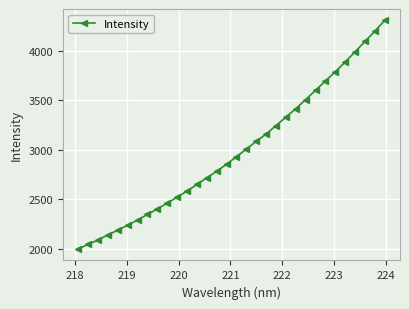

True or false: the data has more than 2 interior local peaks.

False